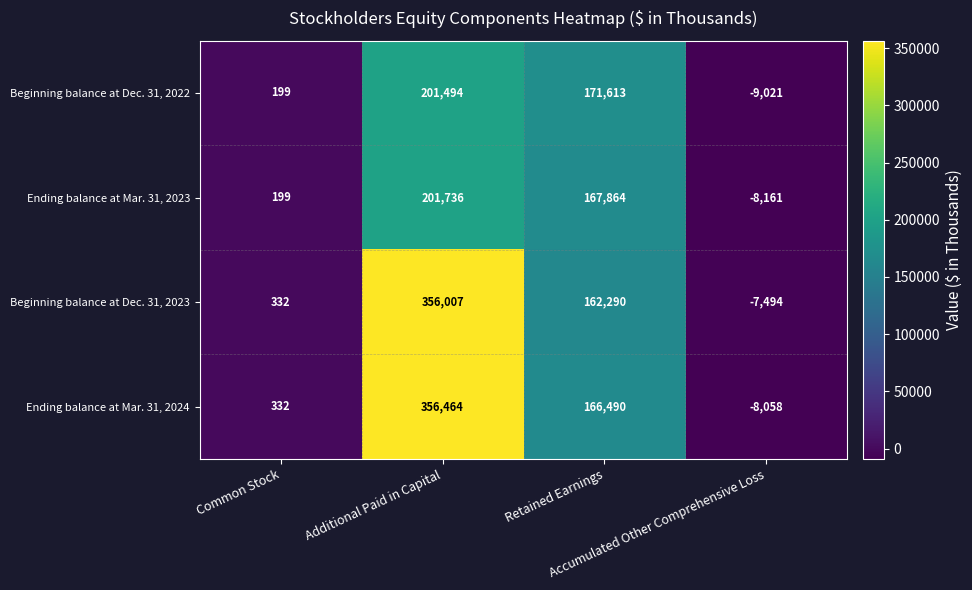

How many data points does each series have?

4